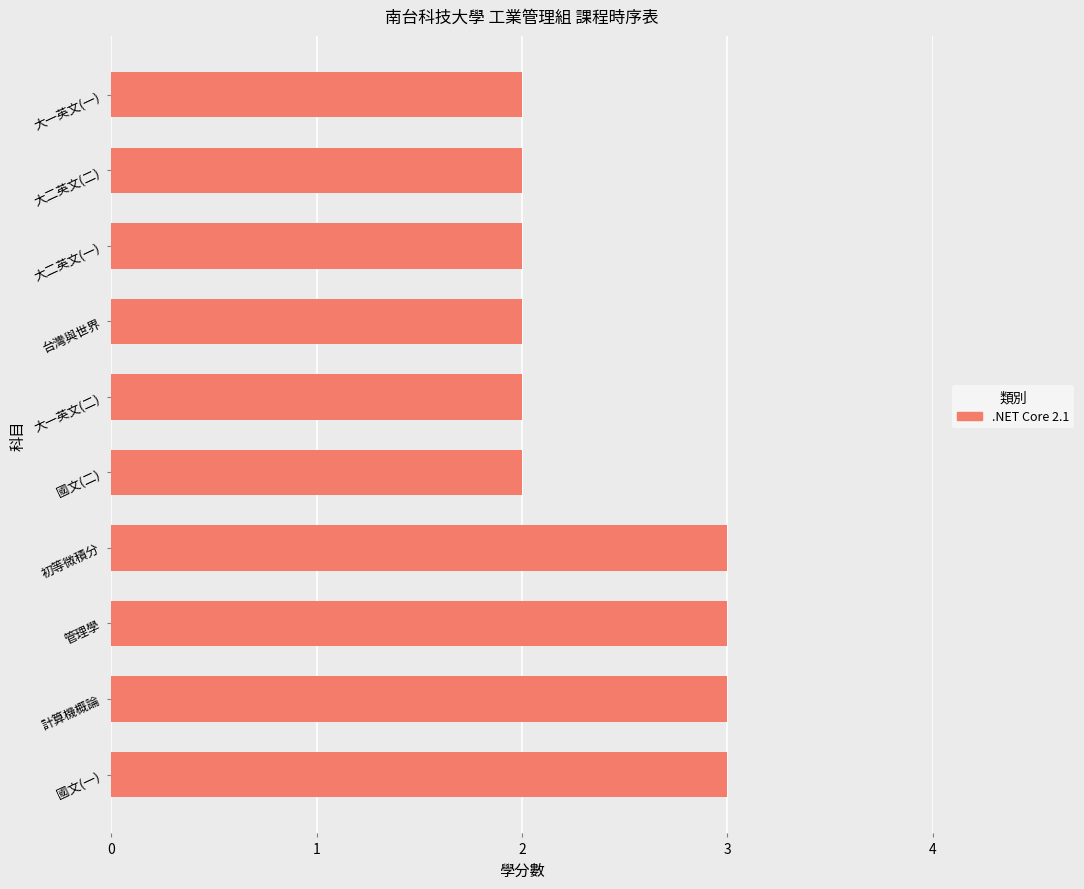

What is the greatest value displayed?

3